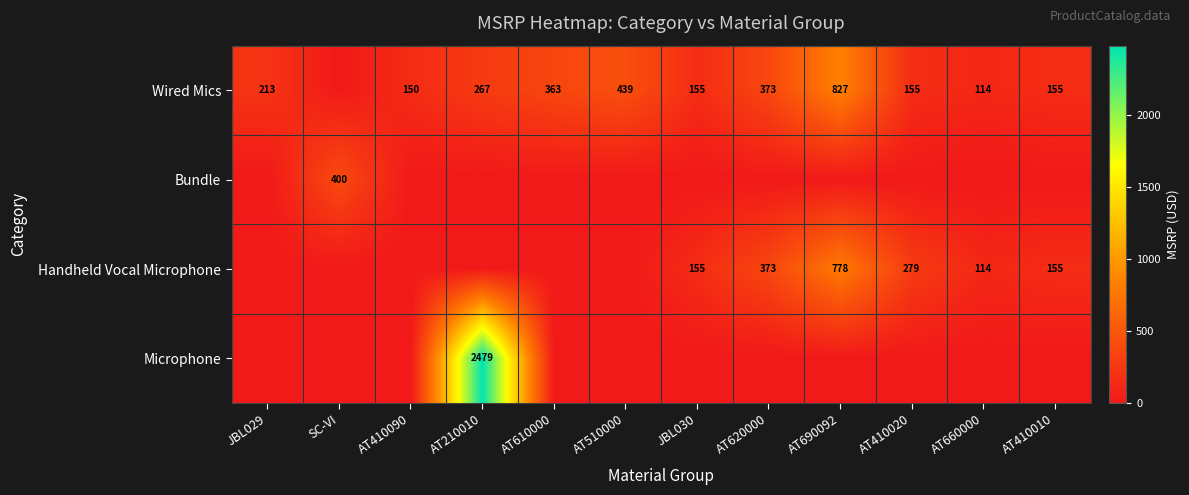

How many categories are shown in the chart?

12